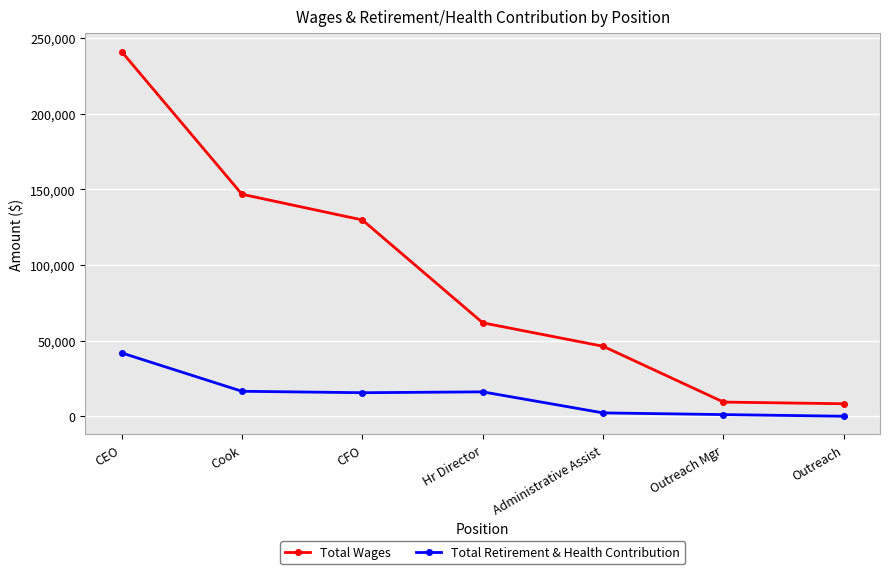

Which series has the largest total across all categories?

Total Wages